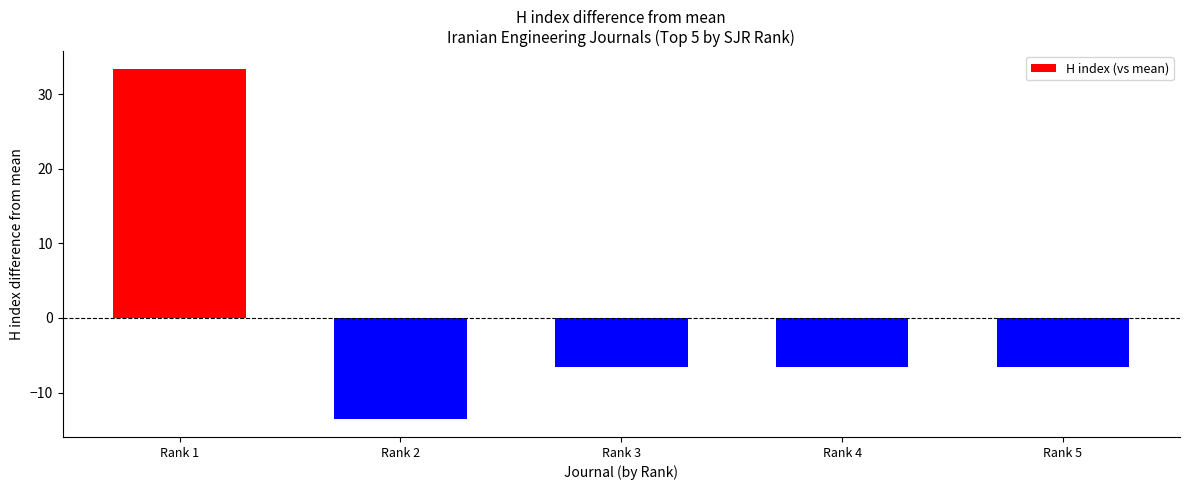

Where does the data first go above -6?

Rank 1